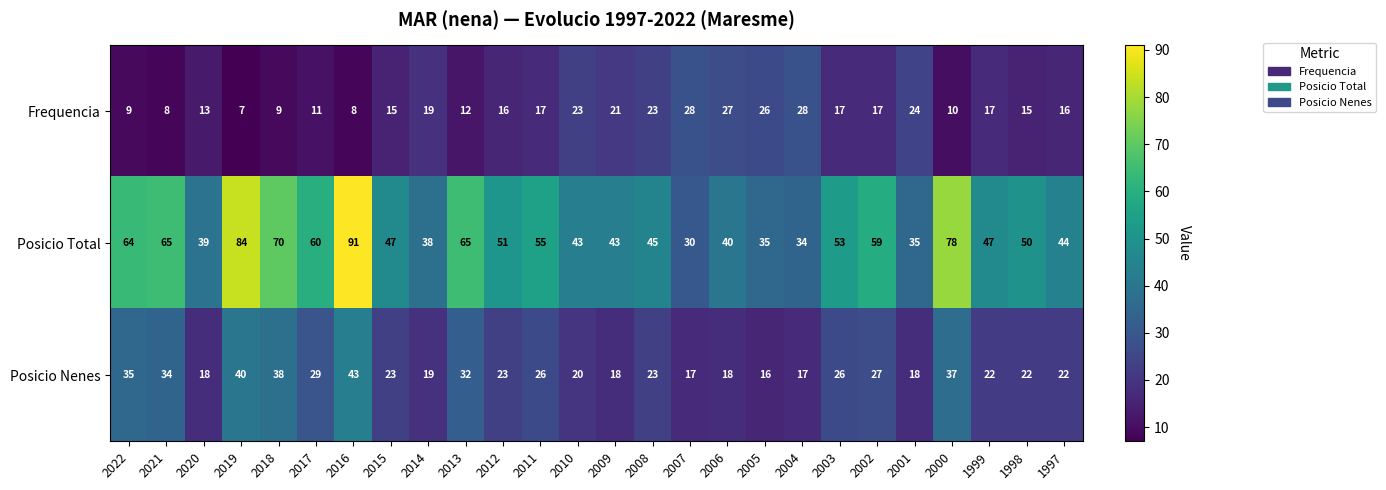

Which series has the largest range (max minus min)?

Posicio Total